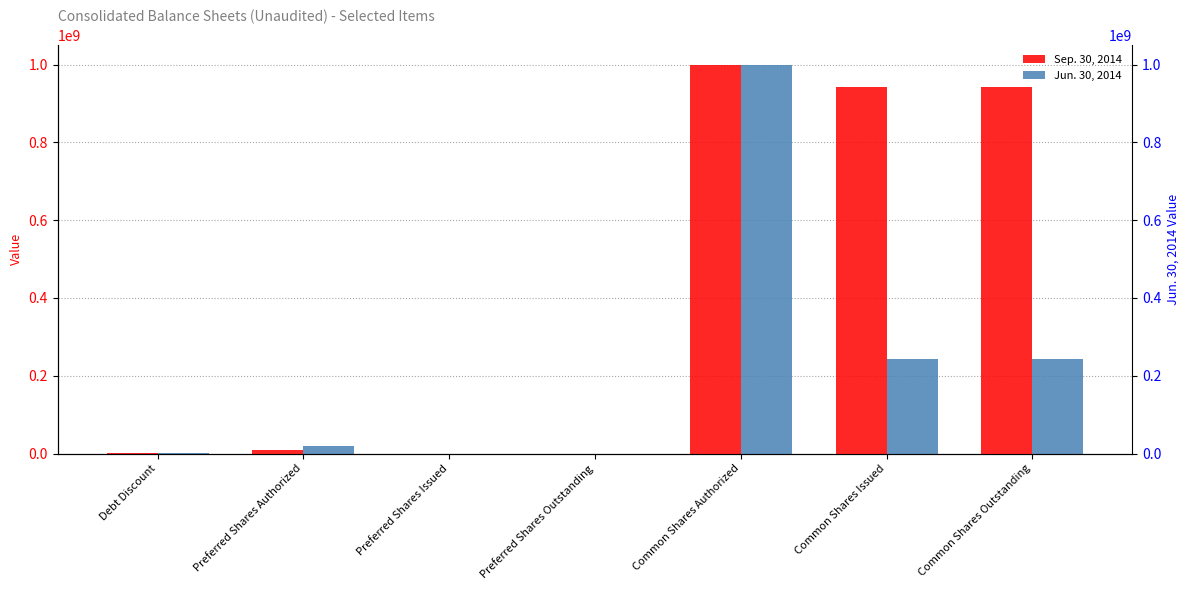

What are all the series names shown in the legend?

Sep. 30, 2014, Jun. 30, 2014